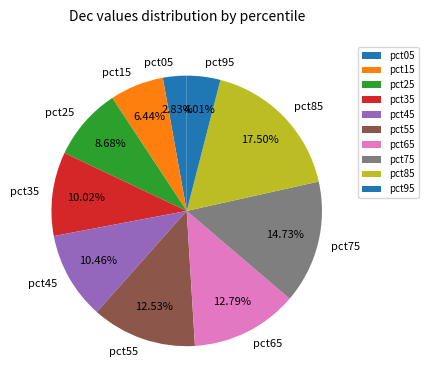

Is the sum of pct35 and pct55 greater than half?

No